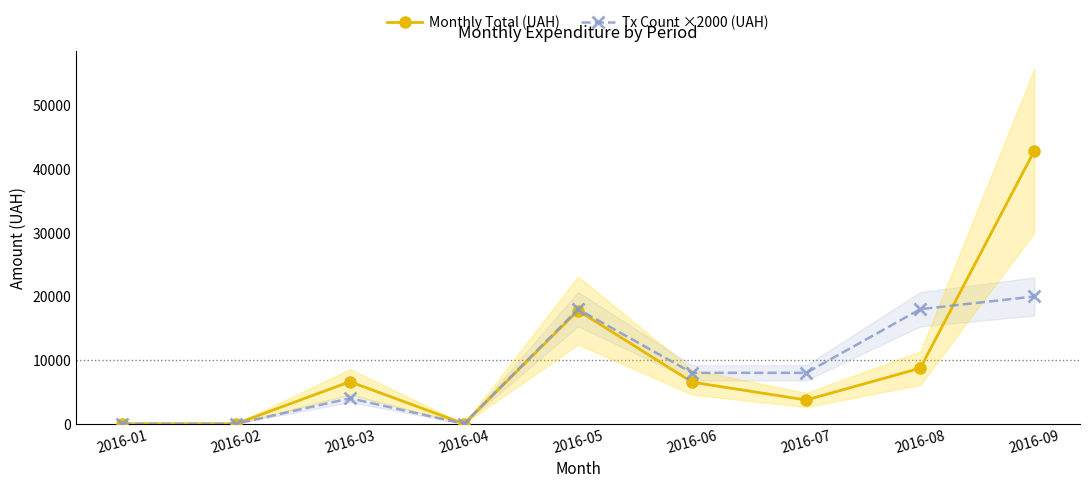

In Monthly Total (UAH), how many points are higher than both neighbors (excluding endpoints)?

2